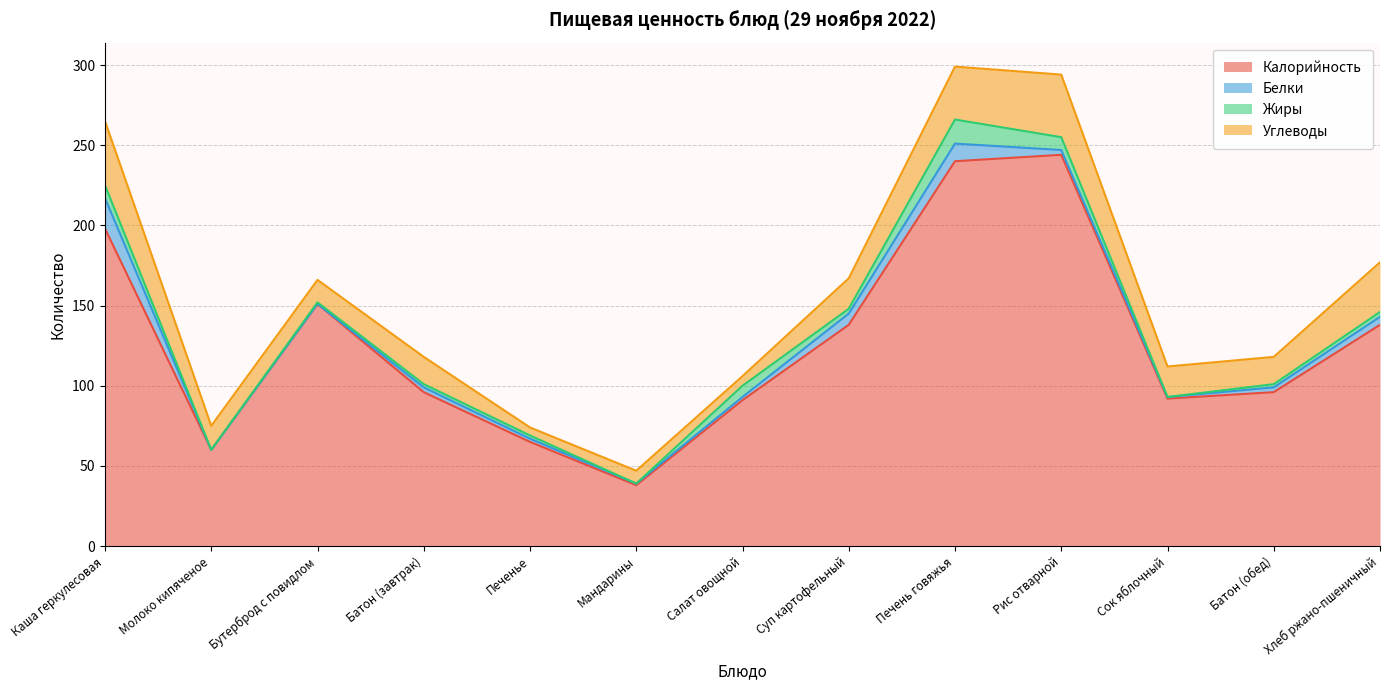

How many data points does each series have?

13